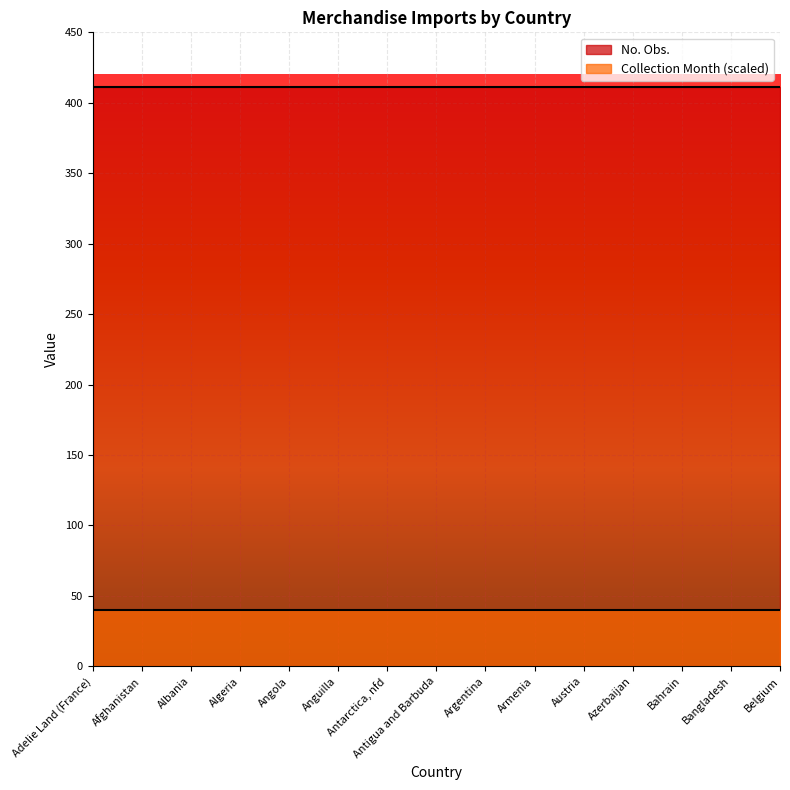

Read the No. Obs. value at Anguilla.

411